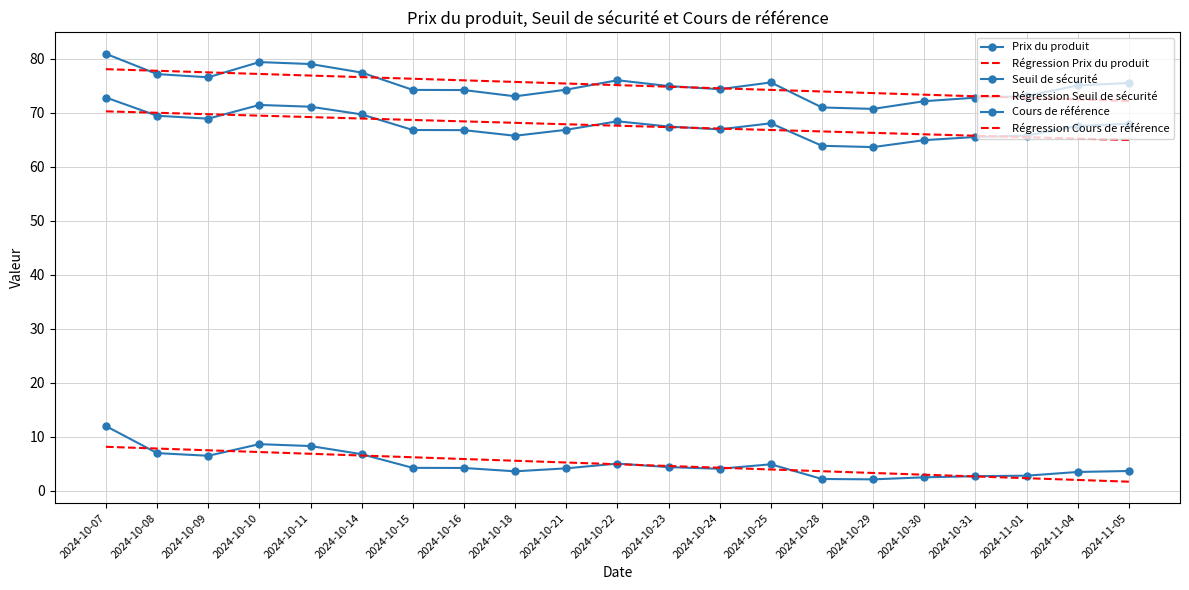

Between 2024-10-29 and 2024-11-04, which series saw the biggest shift?

Cours de référence